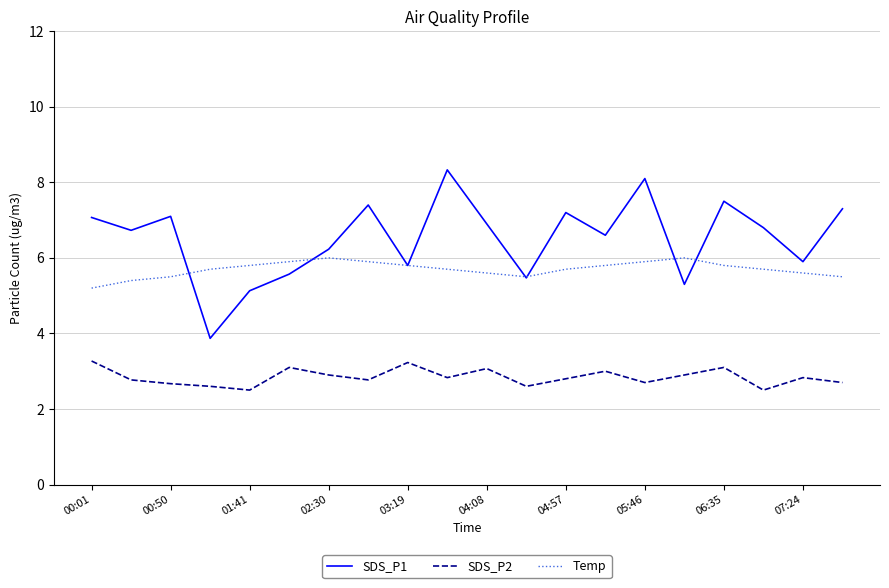

True or false: SDS_P1 and SDS_P2 intersect in this chart.

False